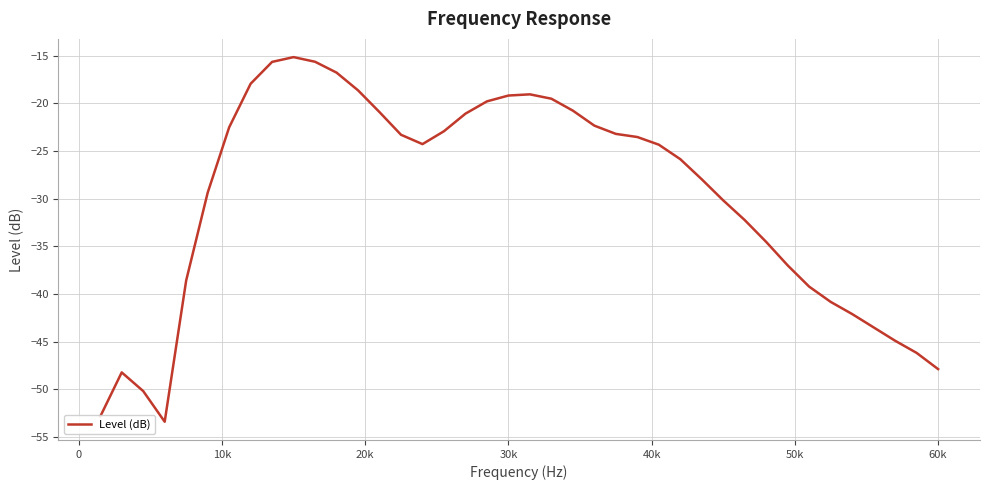

What is the difference between the maximum and minimum values?

38.3